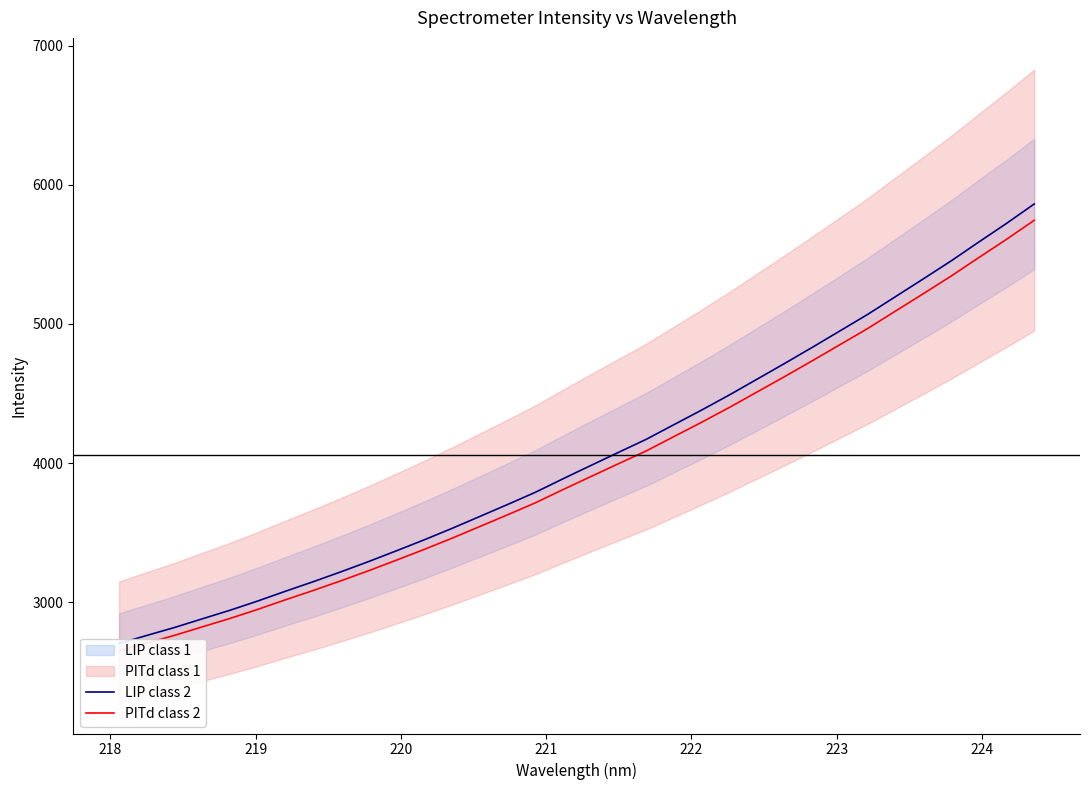

True or false: LIP class 2 and PITd class 2 cross at least once.

False